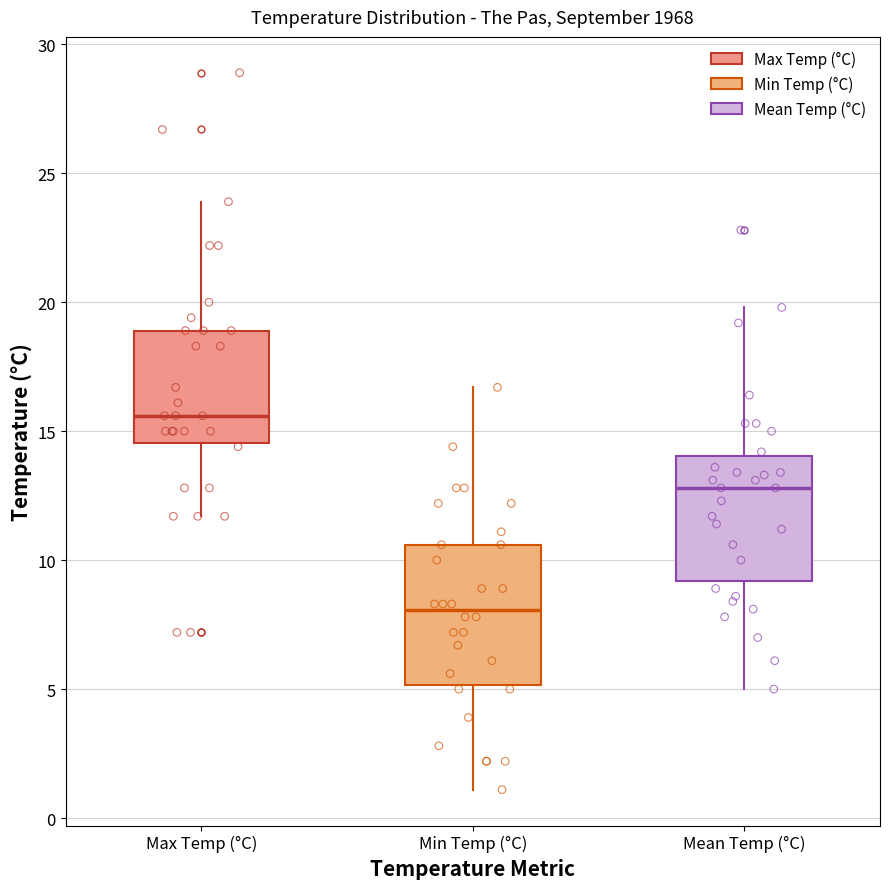

Which box's median line is the highest?

Max Temp (°C)